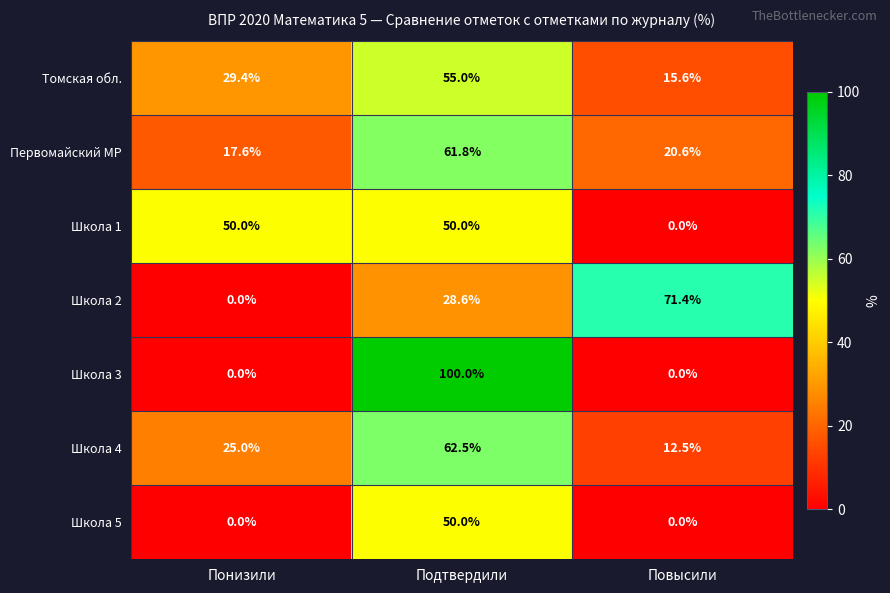

Where does the Школа 2 series first go above 28?

Подтвердили